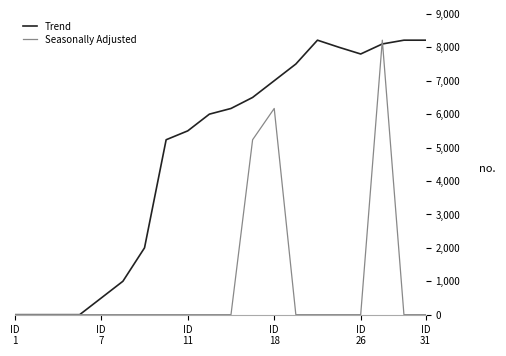

List the series in order of their overall mean, highest first.

Trend, Seasonally Adjusted